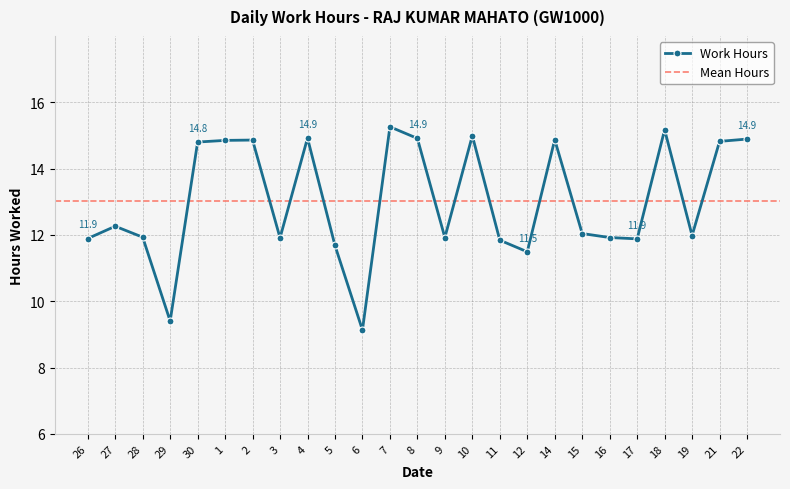

What is the change in value from 6 to 19?

+2.8